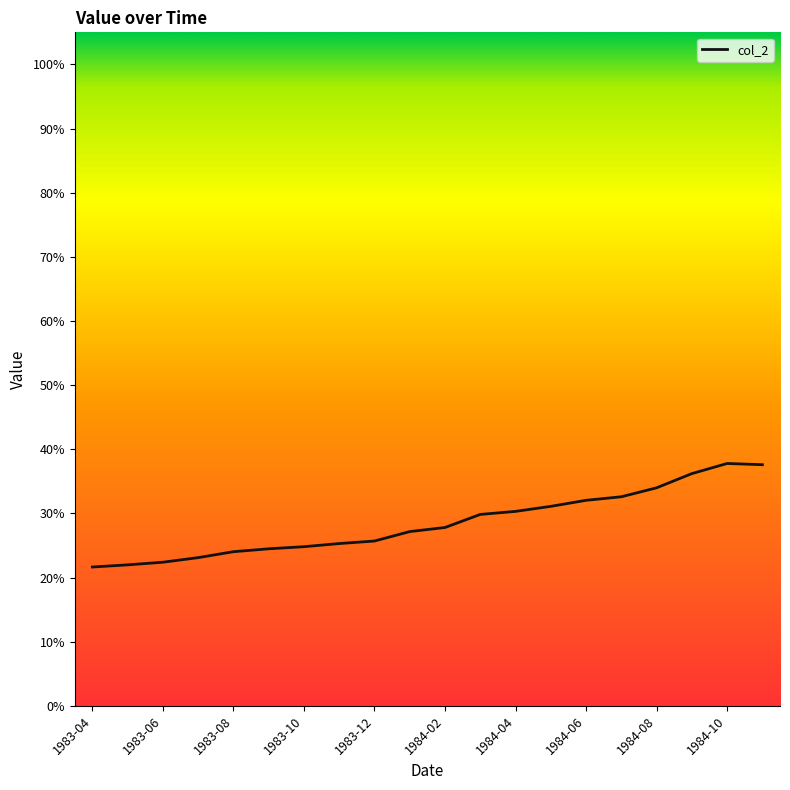

Is this an area chart (filled region under the line)?

No